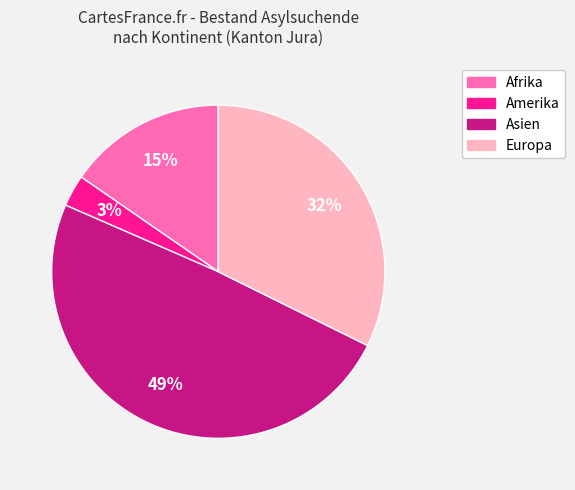

Which has a higher value, Amerika or Europa?

Europa